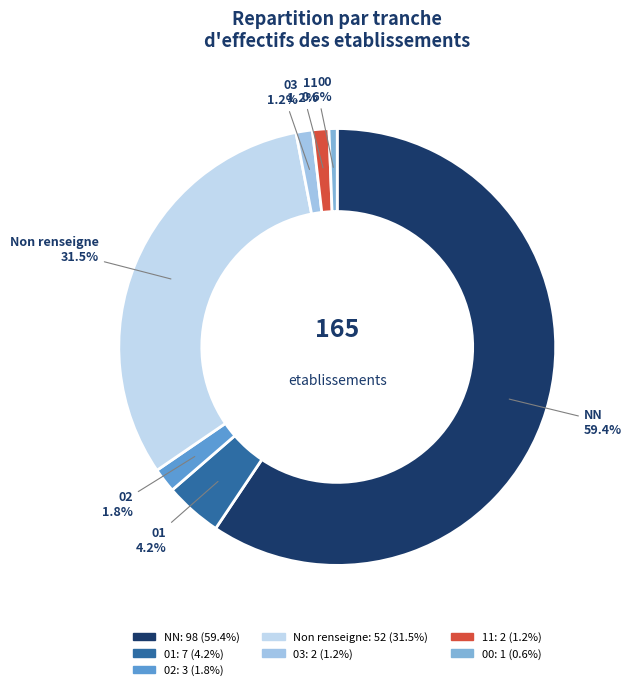

What portion of the pie excludes 00?

99.4%